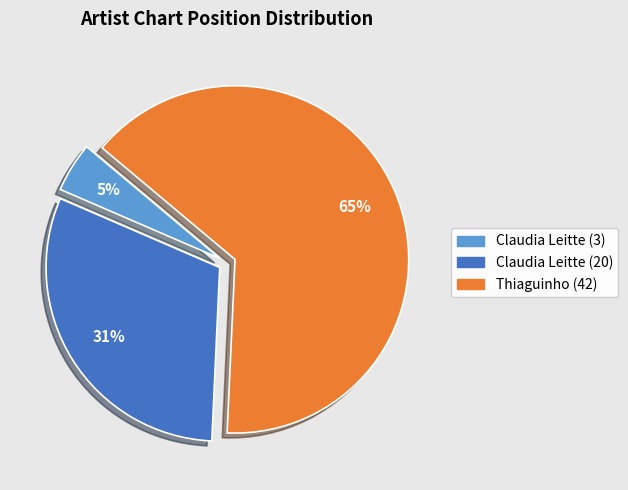

To the nearest percent, what portion does Claudia Leitte (20) represent?

31%